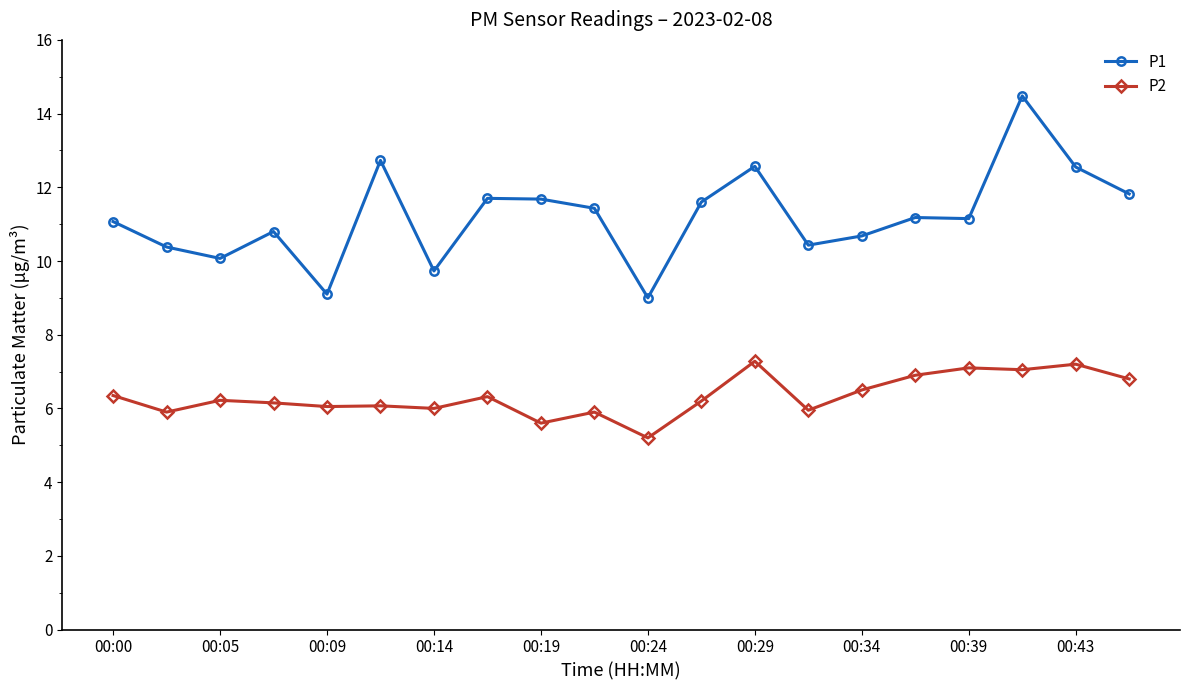

What is the minimum value shown in the chart?

5.2